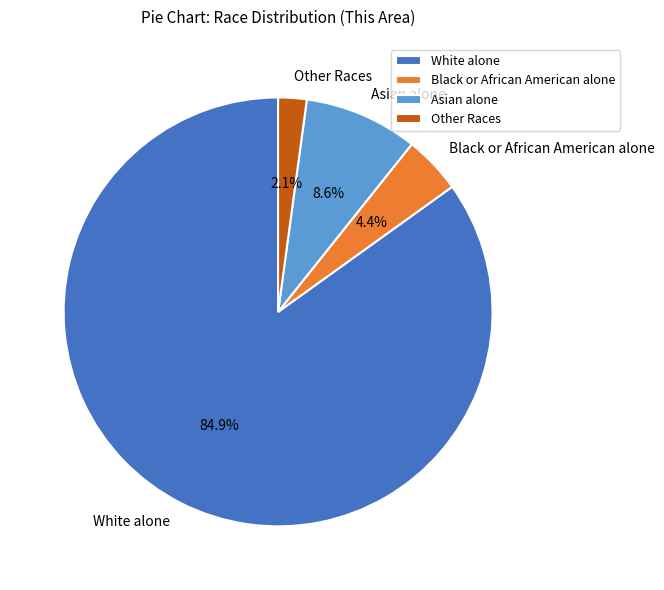

What portion of the pie excludes Black or African American alone?

95.6%